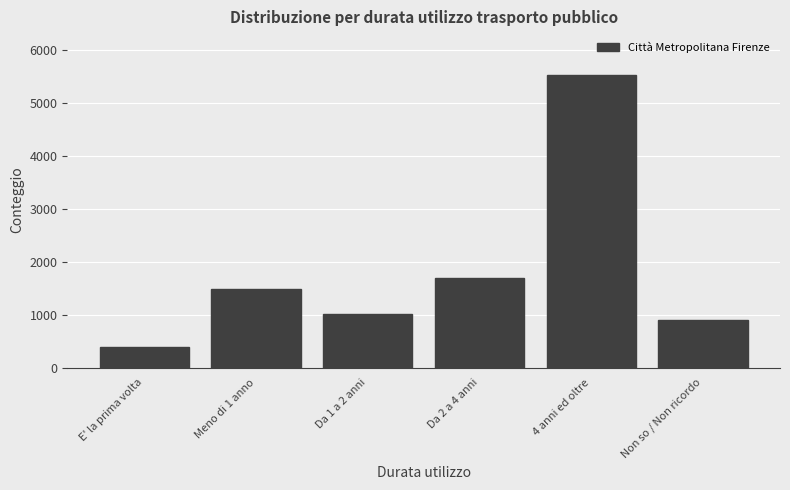

Reading left to right, what are all the values shown in this chart?

E' la prima volta=396	Meno di 1 anno=1476	Da 1 a 2 anni=1014	Da 2 a 4 anni=1697	4 anni ed oltre=5528	Non so / Non ricordo=908